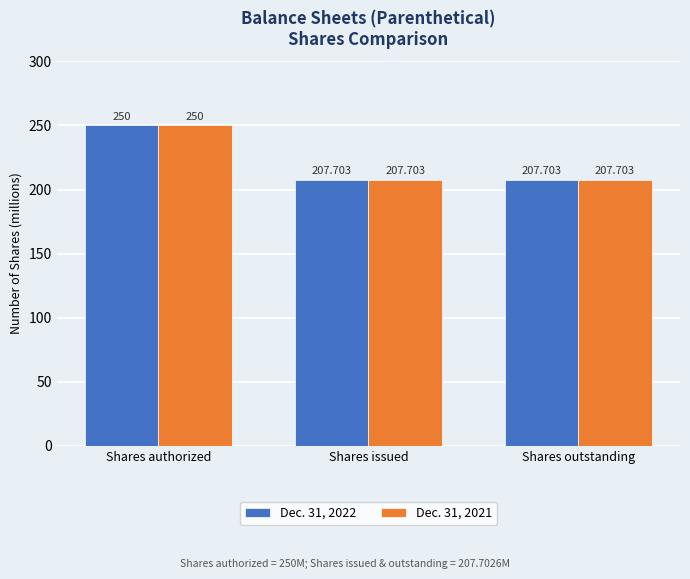

What are all the series names shown in the legend?

Dec. 31, 2022, Dec. 31, 2021